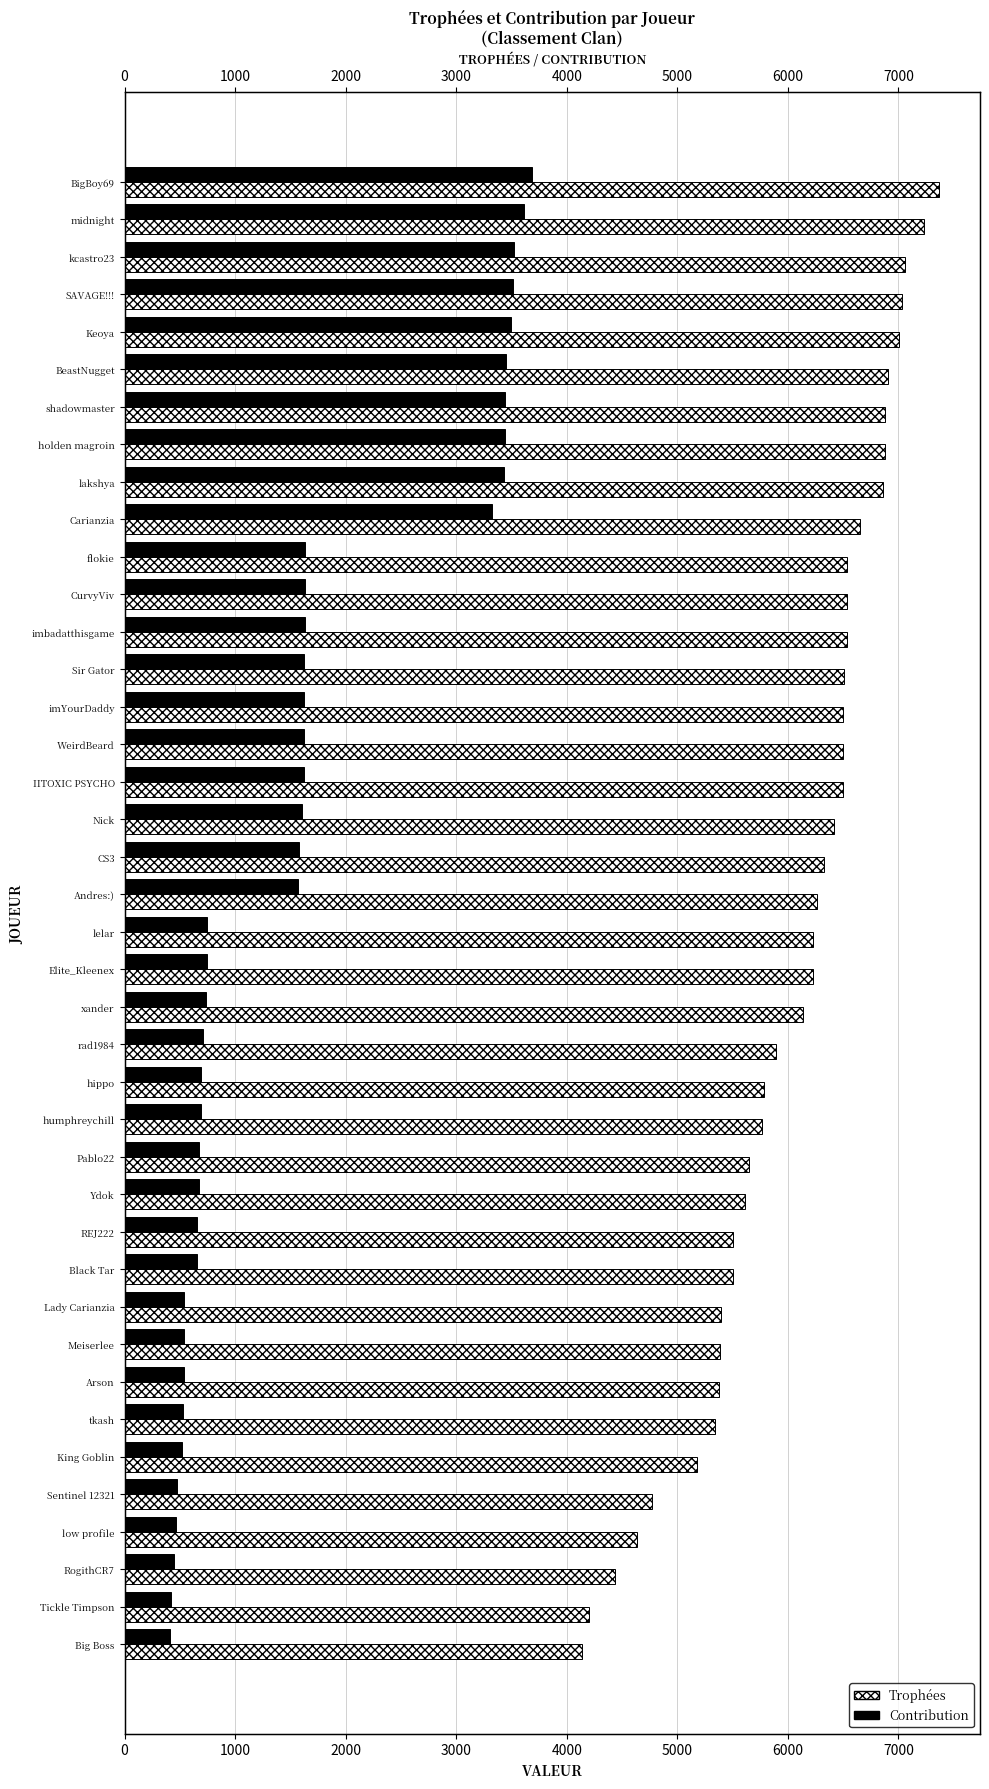

Between 39 and 26, which is larger?

26